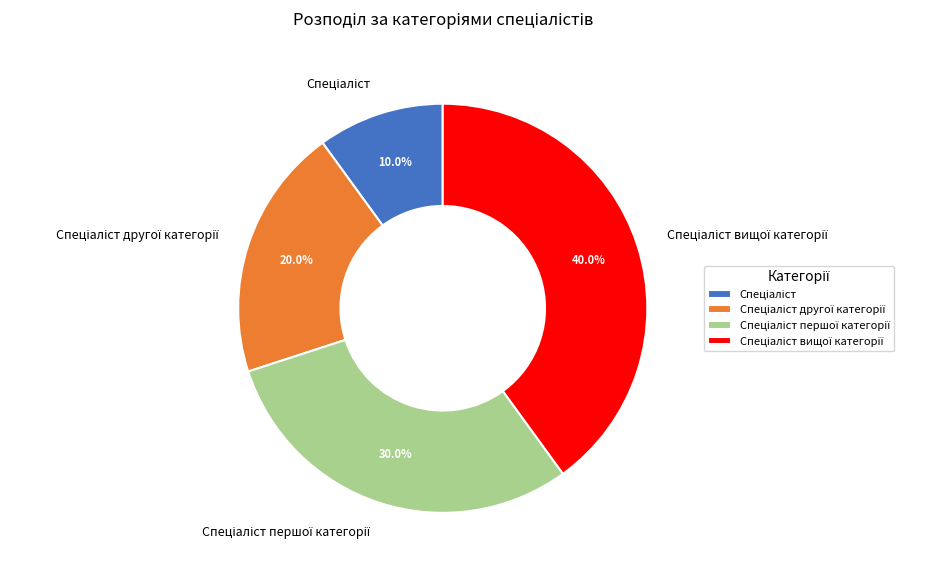

Is there any slice that represents more than half of the pie?

No